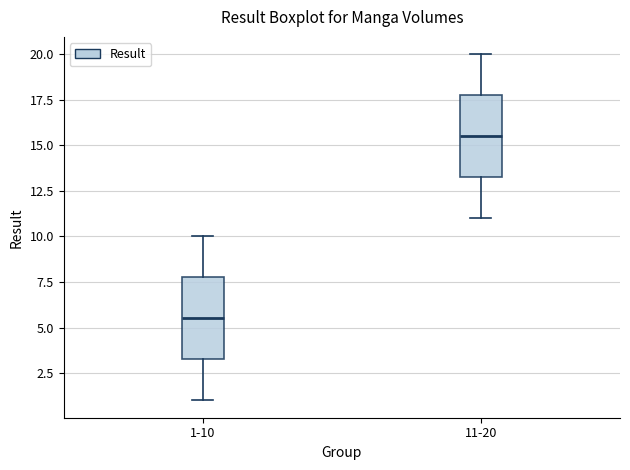

Reading left to right, read every box against the y-axis: the position of its median line, the range the box covers, and the ends of its whiskers. The values are not printed on the chart, so give them approximately, as read against the axis.

1-10: median 5.5, box 3.5 to 8.0, whiskers 1.0 to 10.0
11-20: median 15.5, box 13.5 to 18.0, whiskers 11.0 to 20.0